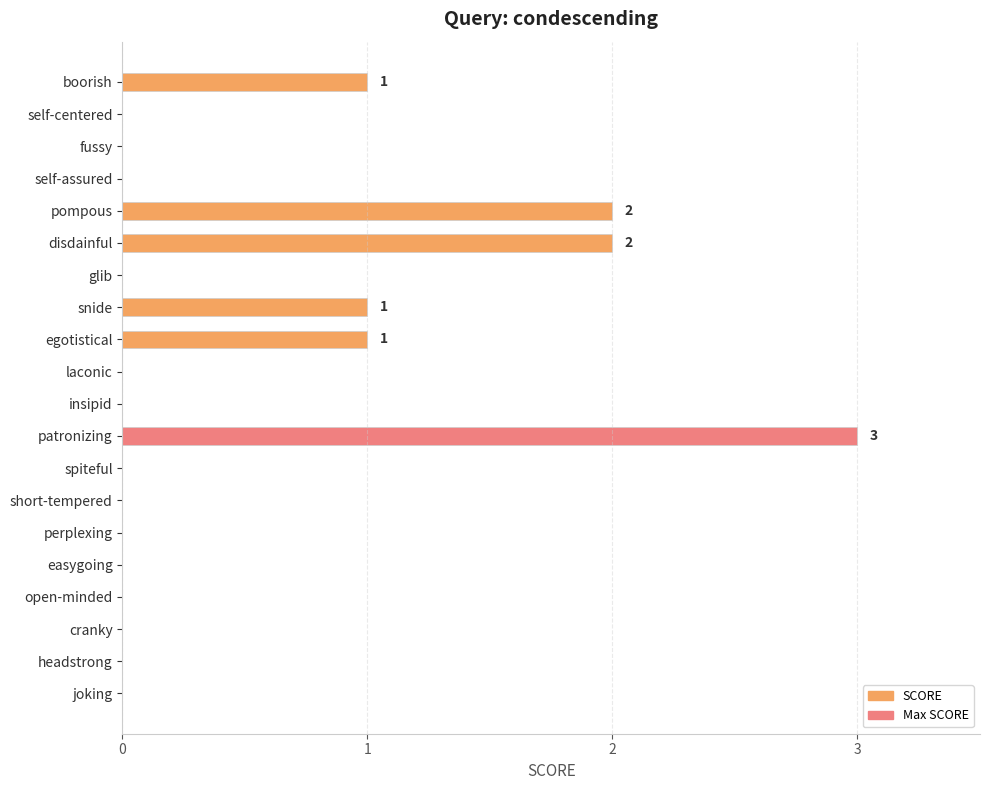

Between egotistical and joking, which is larger?

egotistical